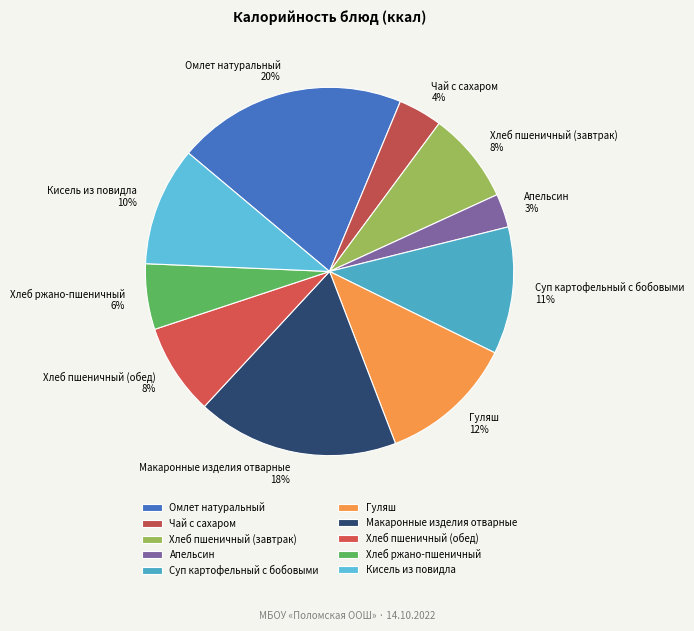

What percentage is the Суп картофельный с бобовыми slice, to the nearest percent?

11%